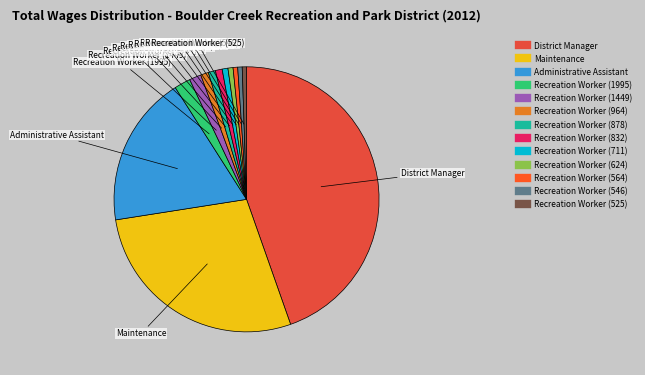

Is the sum of Recreation Worker (1449) and Recreation Worker (525) greater than half?

No